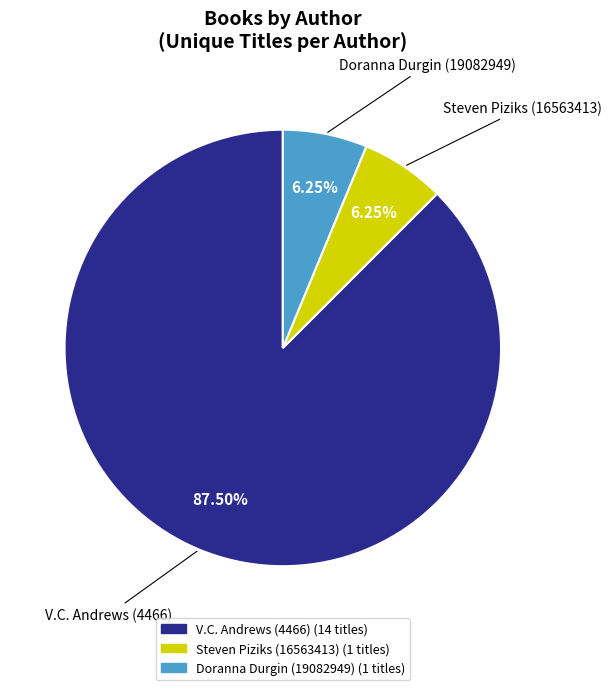

To the nearest percent, what is the average slice percentage?

33%